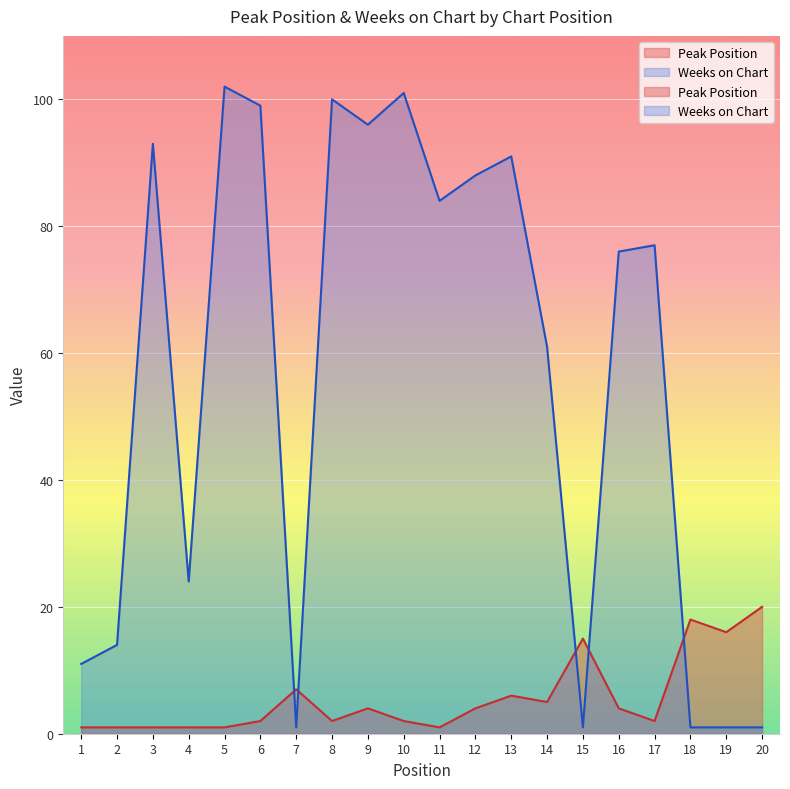

How many categories are shown in the chart?

20